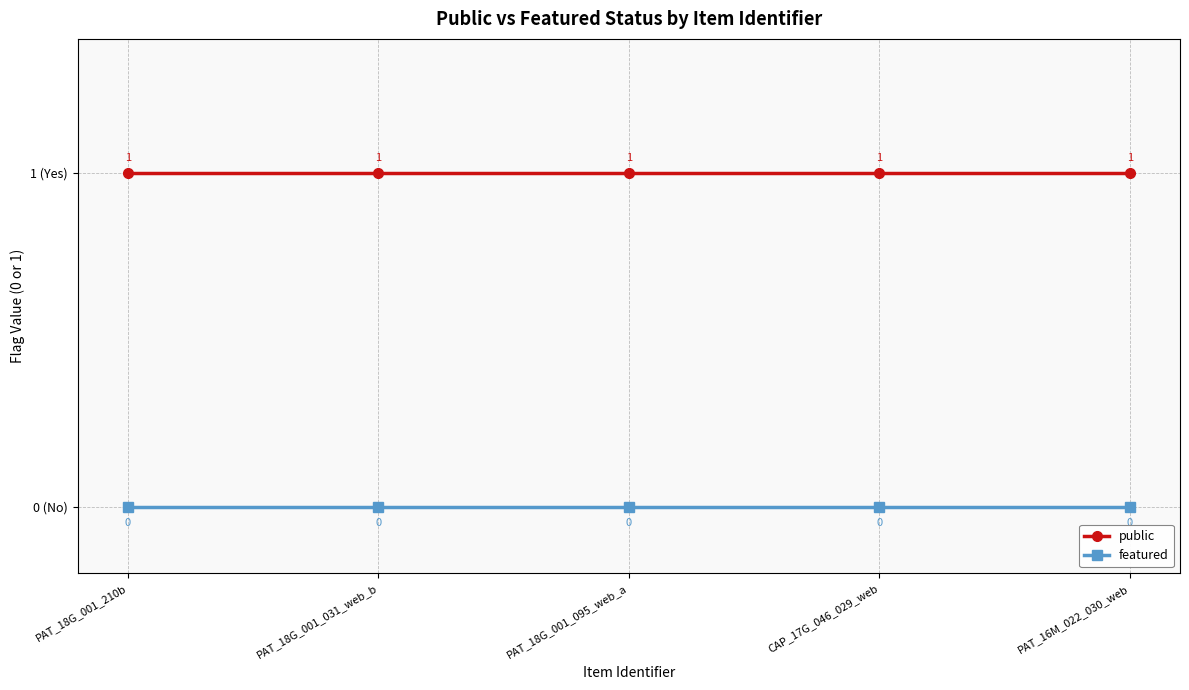

What is the difference between the highest and lowest values at PAT_16M_022_030_web?

1